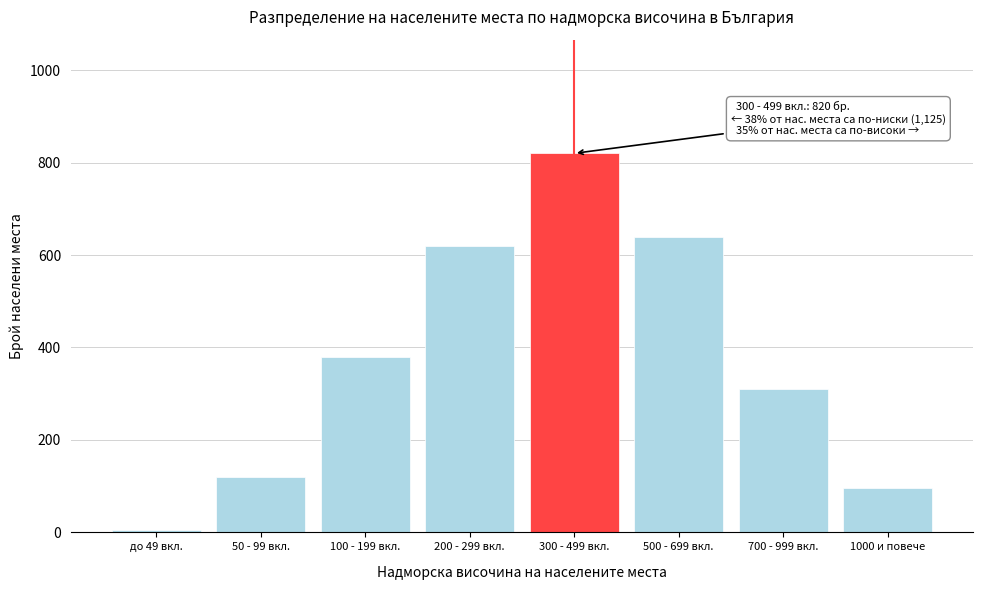

Reading left to right, what are all the values shown in this chart?

до 49 вкл.=5	50 - 99 вкл.=120	100 - 199 вкл.=380	200 - 299 вкл.=620	300 - 499 вкл.=820	500 - 699 вкл.=640	700 - 999 вкл.=310	1000 и повече=95